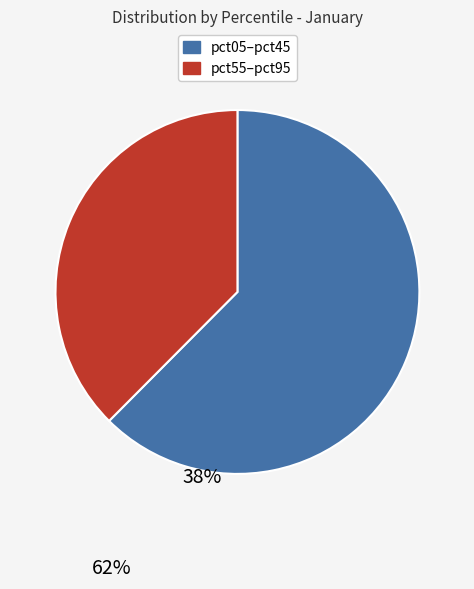

Is there any slice that represents more than half of the pie?

Yes